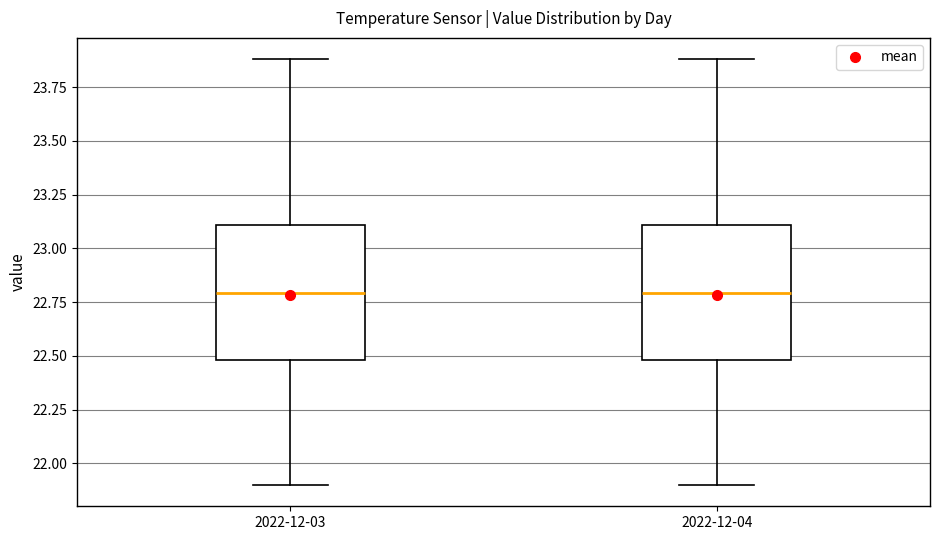

Reading left to right, read every box against the y-axis: the position of its median line, the range the box covers, and the ends of its whiskers. The values are not printed on the chart, so give them approximately, as read against the axis.

2022-12-03: median 22.8, box 22.5 to 23.1, whiskers 21.9 to 23.9
2022-12-04: median 22.8, box 22.5 to 23.1, whiskers 21.9 to 23.9